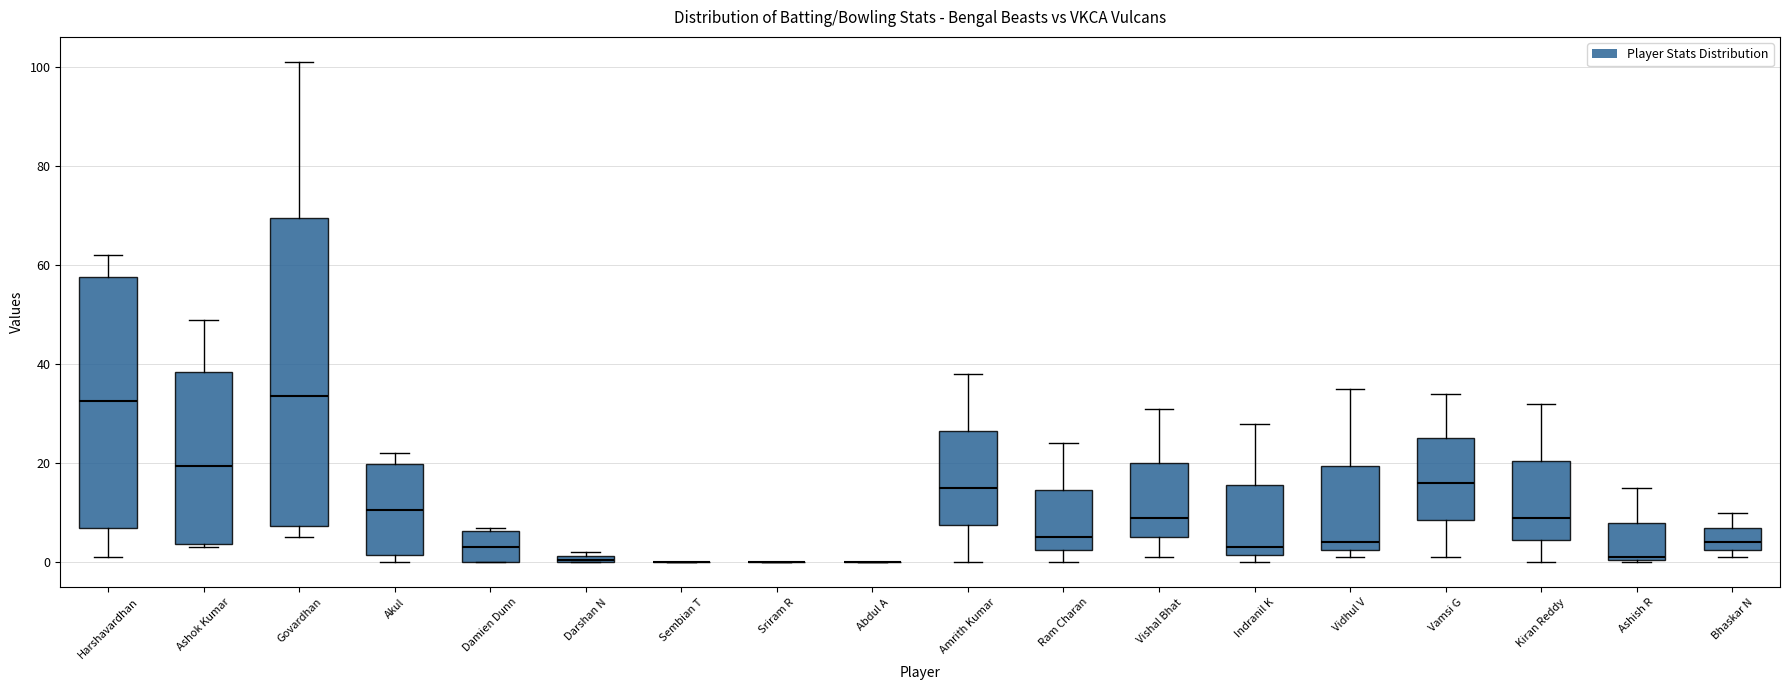

Where is the lower edge of the box for Damien Dunn on the y-axis? The values are not printed on the chart, so give them approximately, as read against the axis.

0